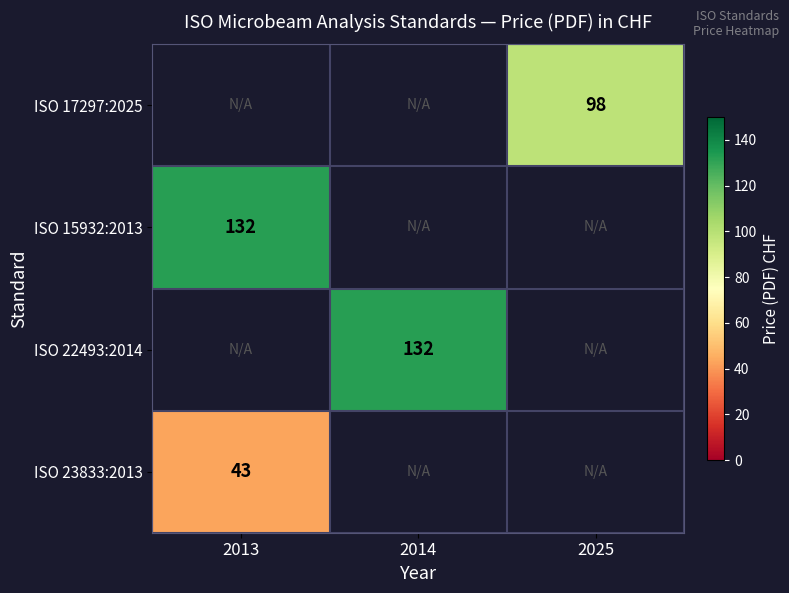

The value of ISO 23833:2013 at 2013 is 43. True or false?

True